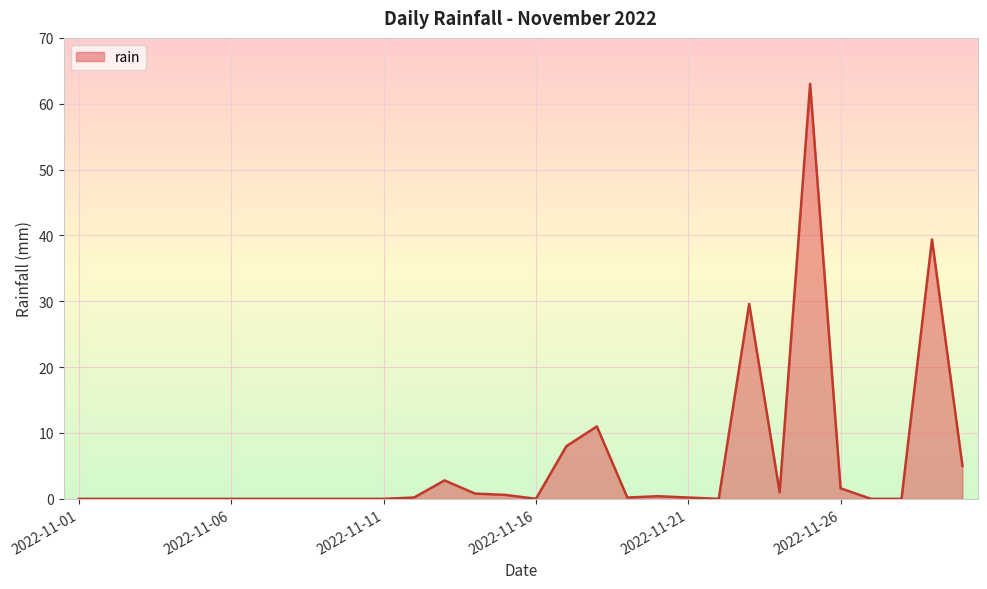

What is the difference between the maximum and minimum values?

63.0